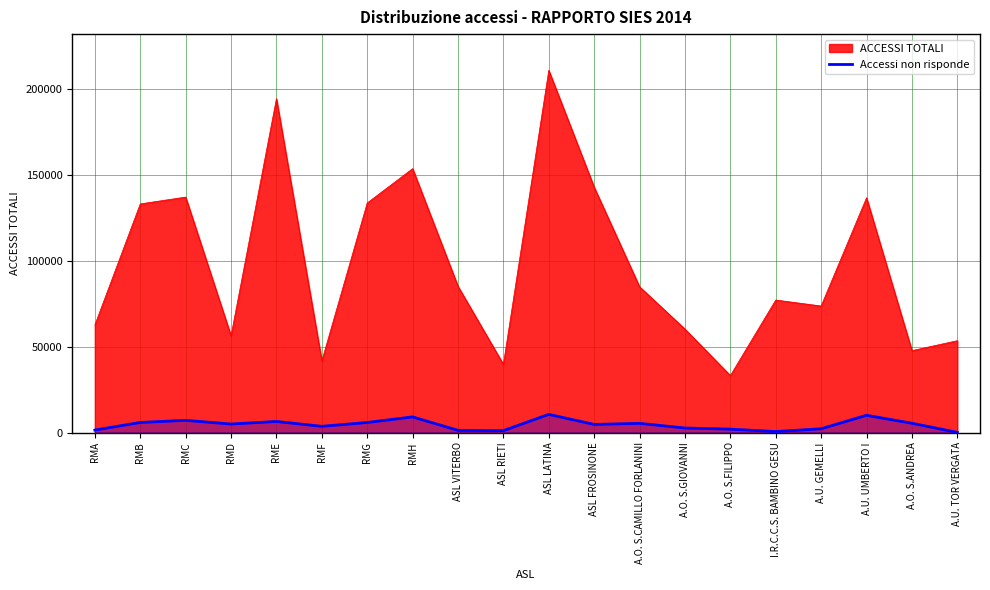

At A.O. S.ANDREA, list the series in order from largest to smallest.

ACCESSI TOTALI, Accessi non risponde